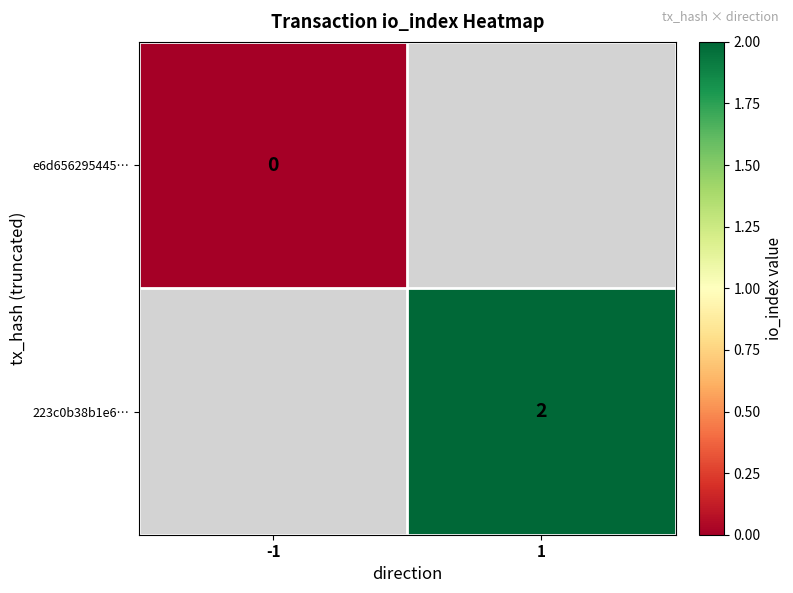

List the labels in order of 223c0b38b1e6… value, largest first.

-1, 1